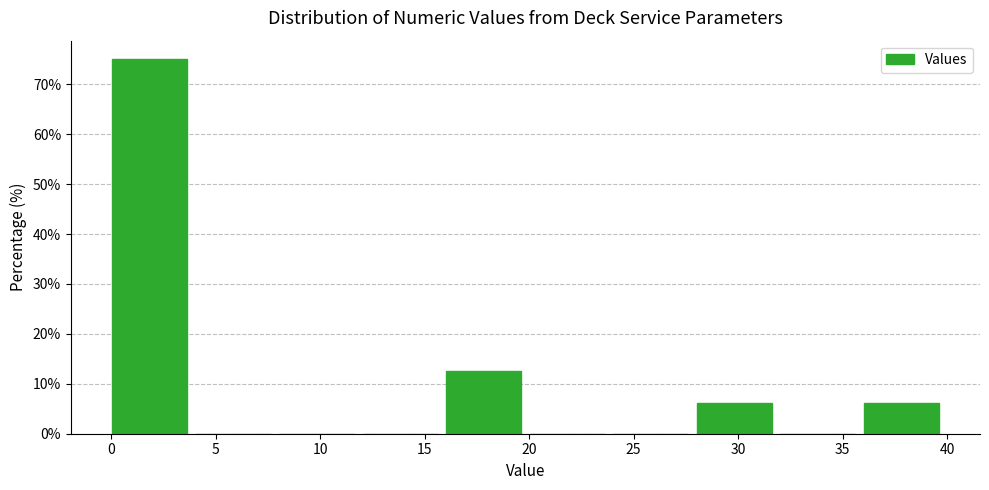

Reading left to right, list every bar in this chart as the range it spans on the x-axis followed by its height. Neither the bar edges nor the heights are printed on the chart, so give them approximately, as read against the axes.

0 to 4: 75
4 to 8: 0
8 to 12: 0
12 to 16: 0
16 to 20: 13
20 to 24: 0
24 to 28: 0
28 to 32: 6
32 to 36: 0
36 to 40: 6